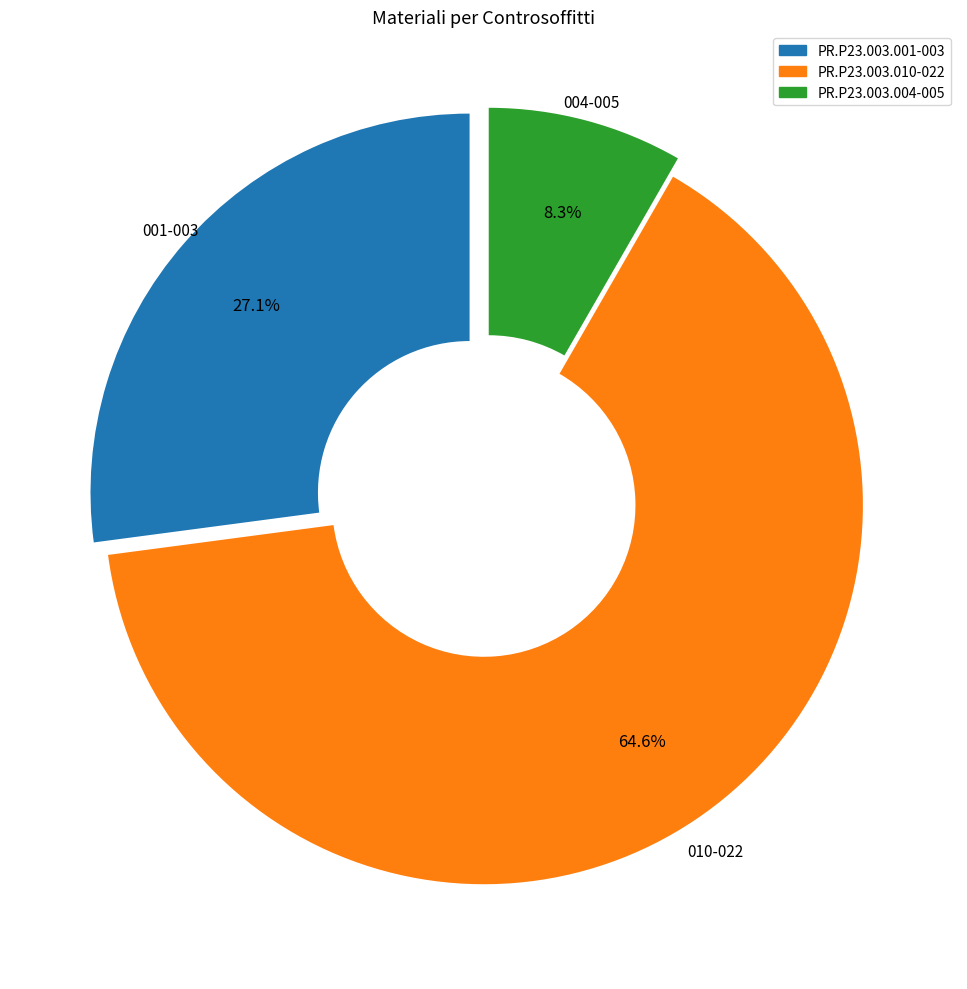

Does any single category account for the majority?

Yes